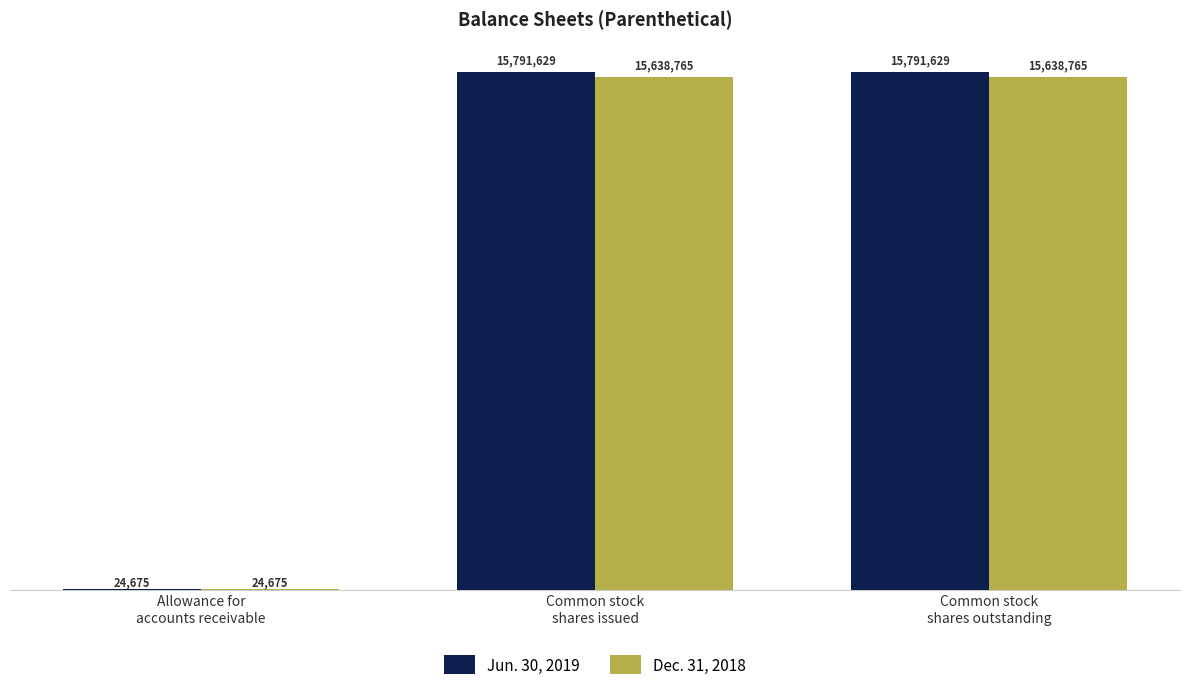

Reading left to right, extract all data points from this chart.

Jun. 30, 2019: 24675	15791629	15791629
Dec. 31, 2018: 24675	15638765	15638765